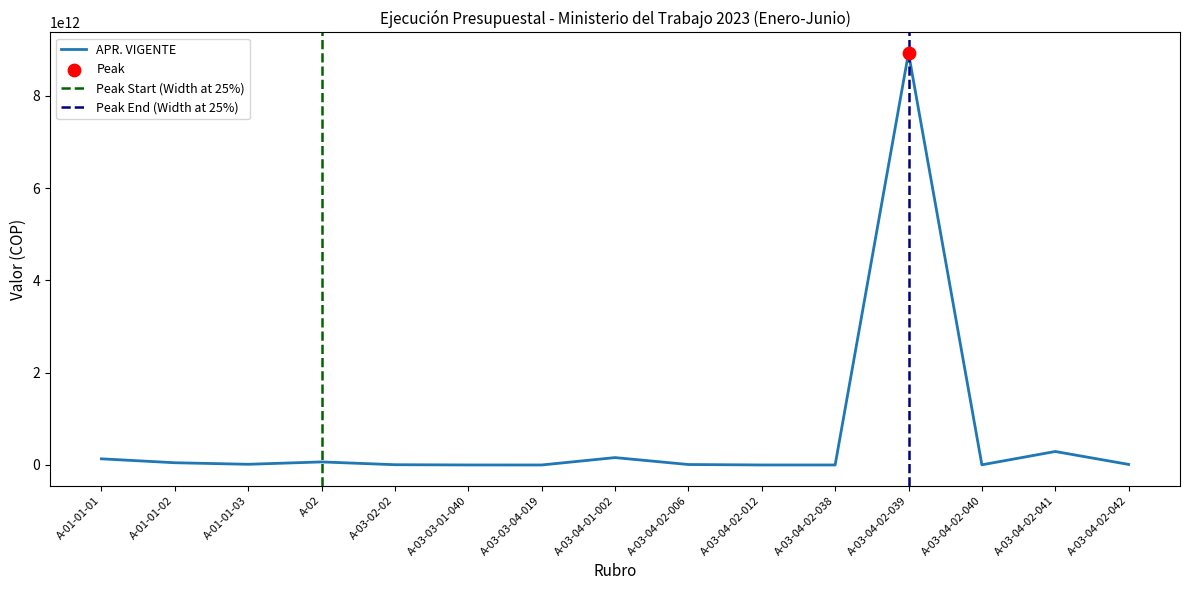

At how many categories does at least one series exceed 5926766370600?

1